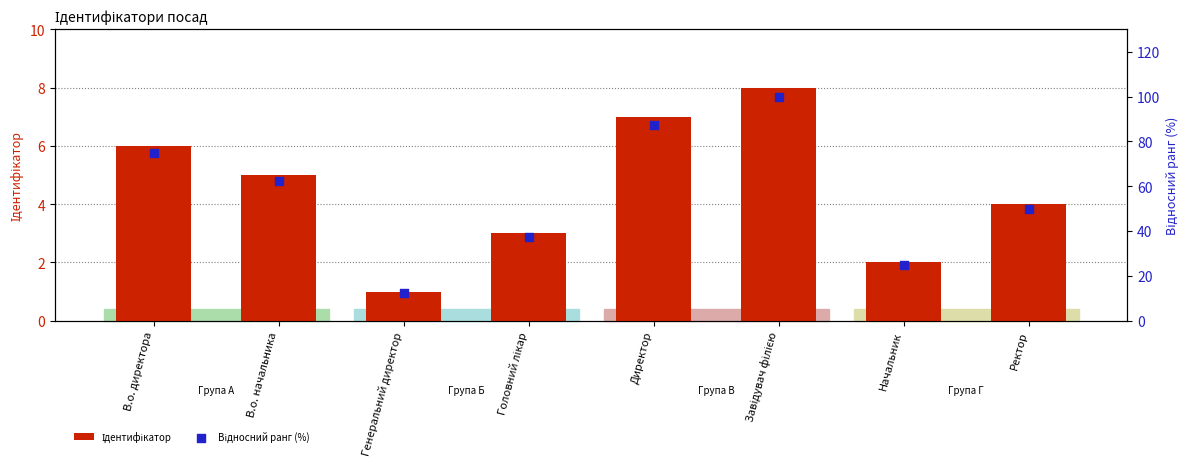

What are all the series names shown in the legend?

Ідентифікатор, Відносний ранг (%)